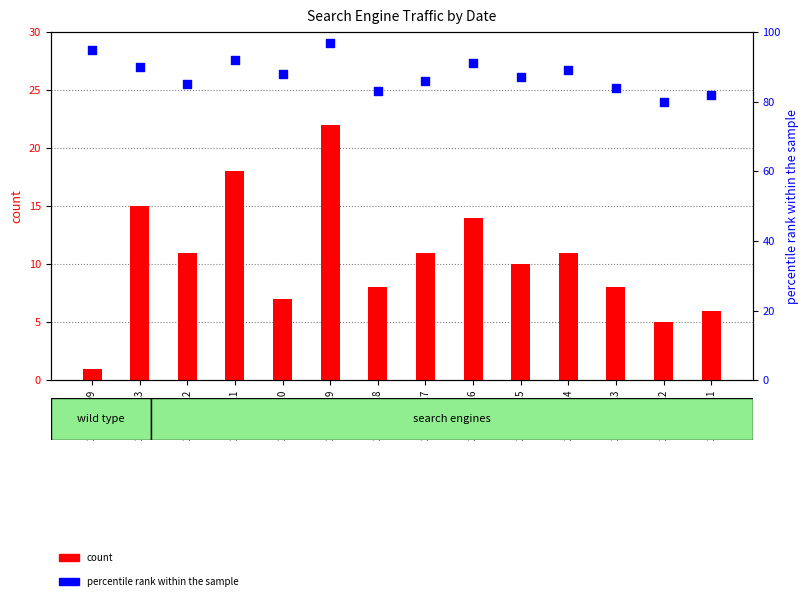

Which series reaches the maximum Y coordinate?

percentile rank within the sample